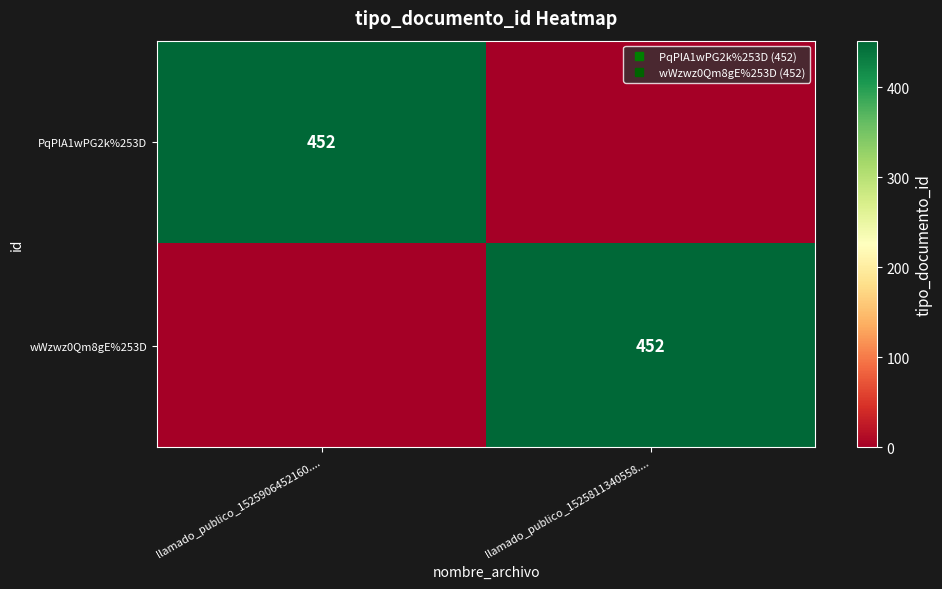

How many series are shown in this chart?

2